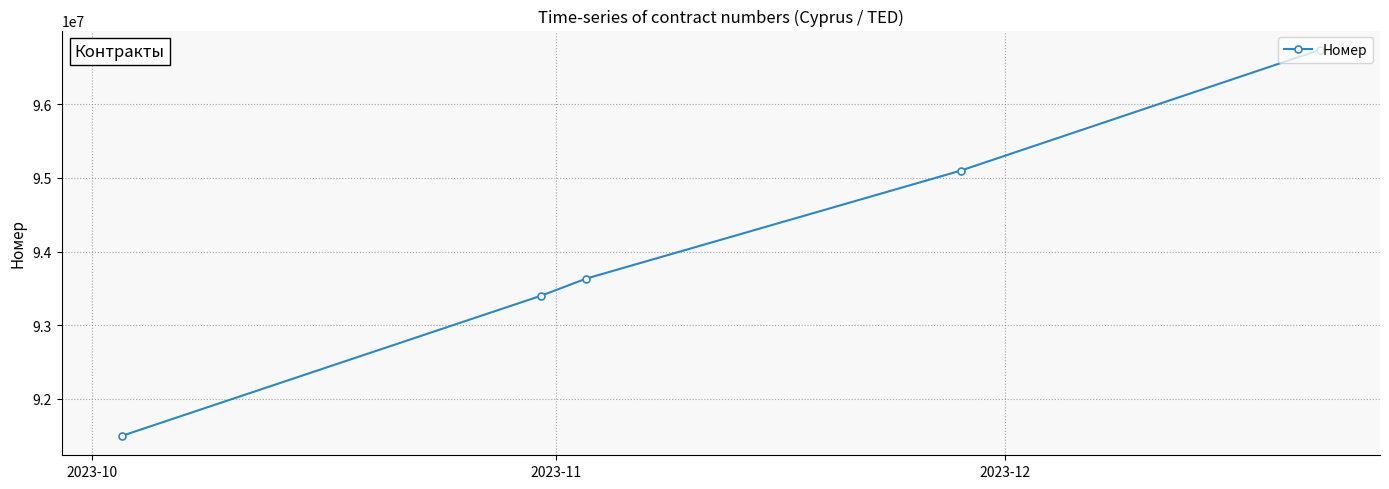

What is the smallest value displayed?

91498517